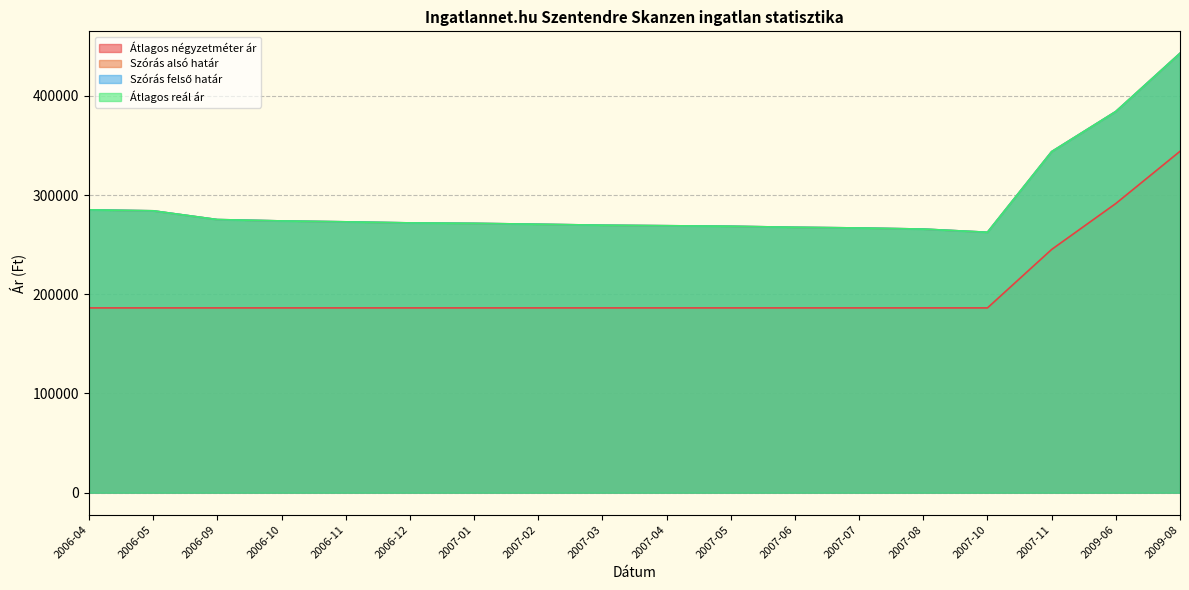

What is the average value of the Átlagos reál ár series?

291428